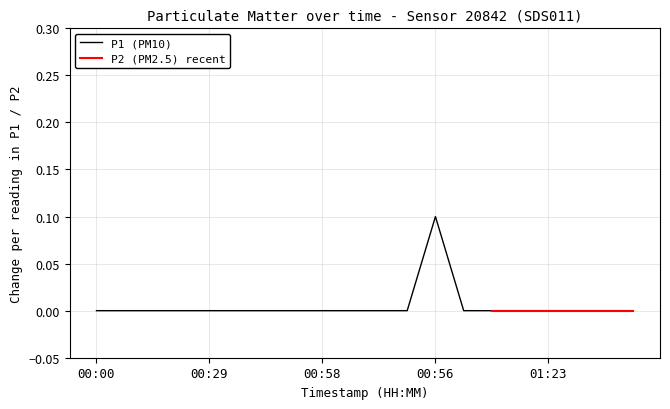

What is the label of the 6th point from the left?

00:37